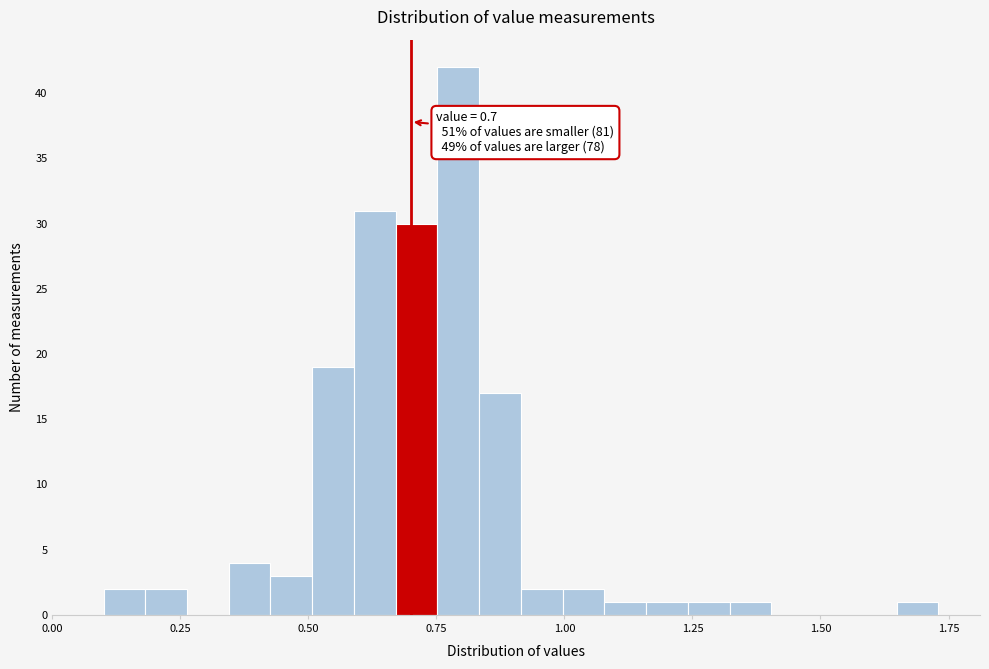

Around what value on the x-axis is the tallest bar? Give the approximate position of its centre, as read against the axis.

0.80